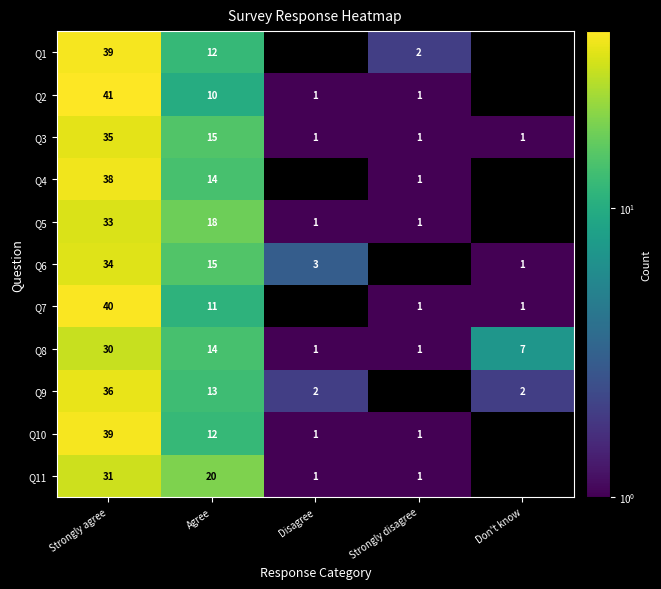

What is the spread (max minus min) of values at Strongly disagree?

2